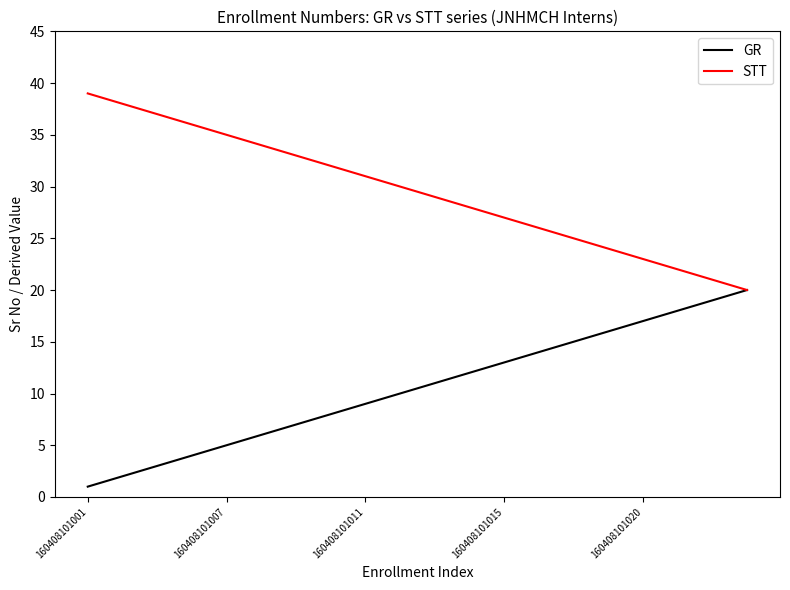

Rank the series by their average value, from lowest to highest.

GR, STT